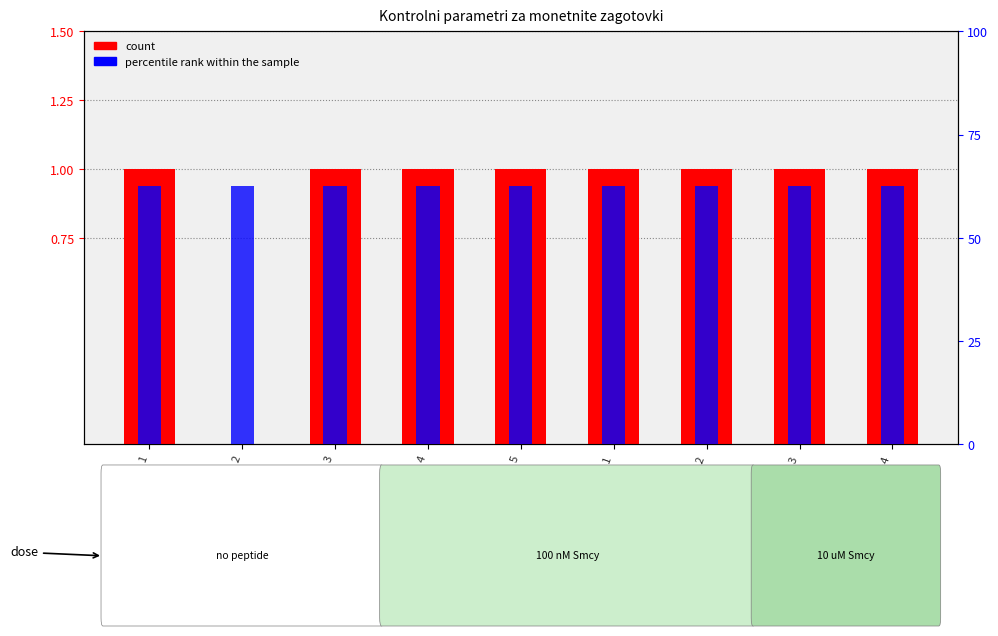

What is the label of the 6th bar from the right?

4